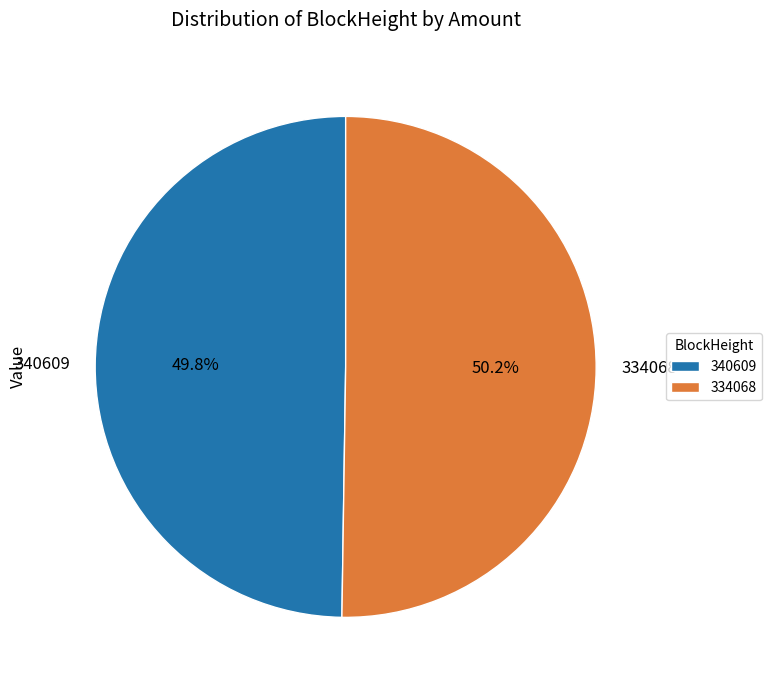

Is there any slice that represents more than half of the pie?

Yes